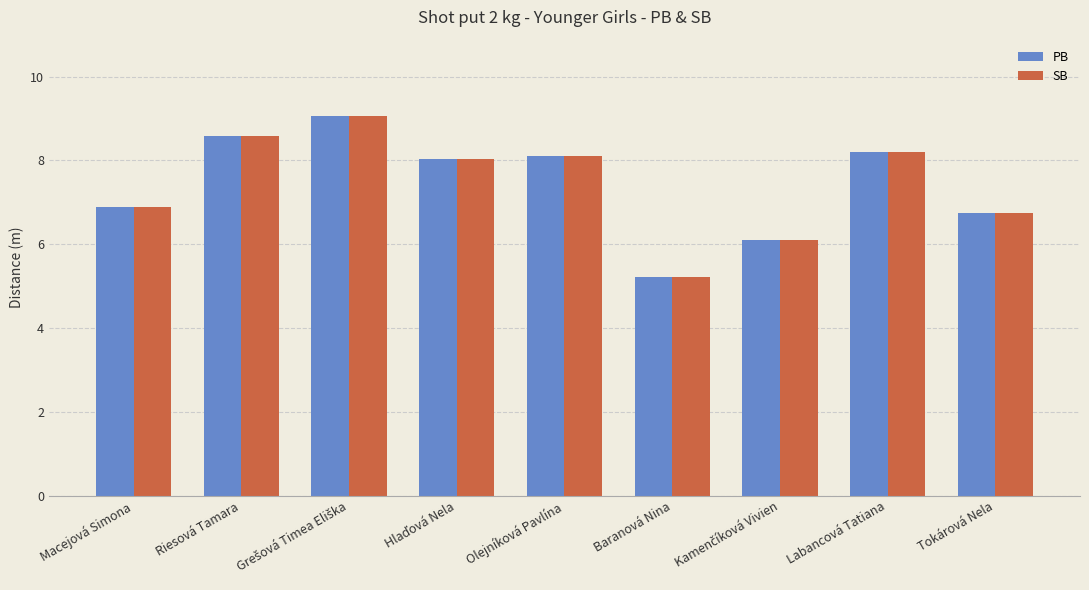

The value of PB at Macejová Simona is 12.4. True or false?

False